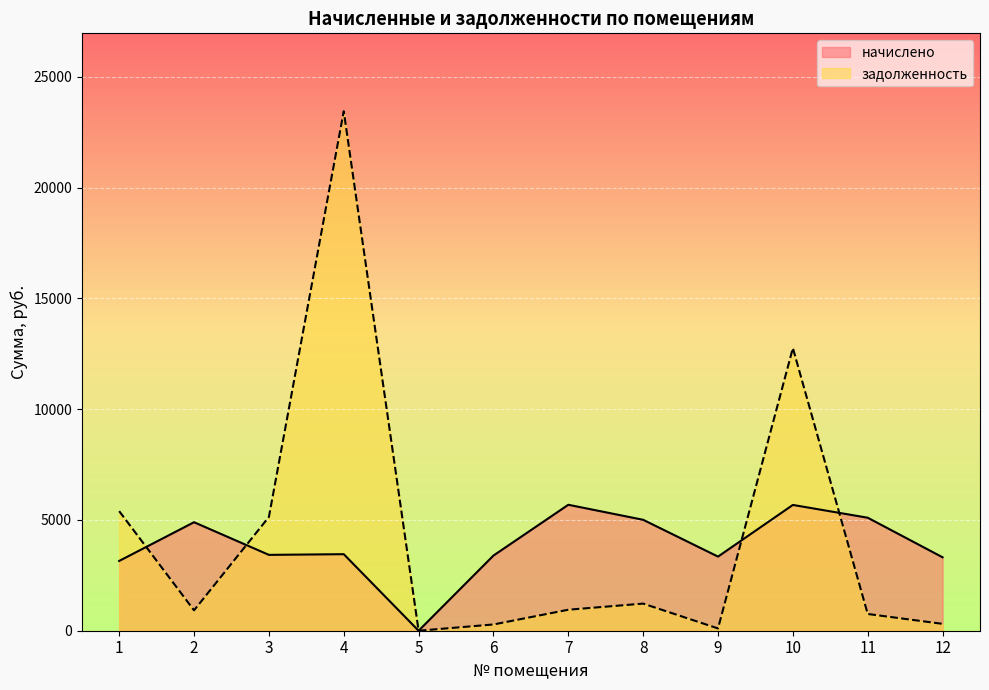

What is the sum of all начислено values?

46455.8